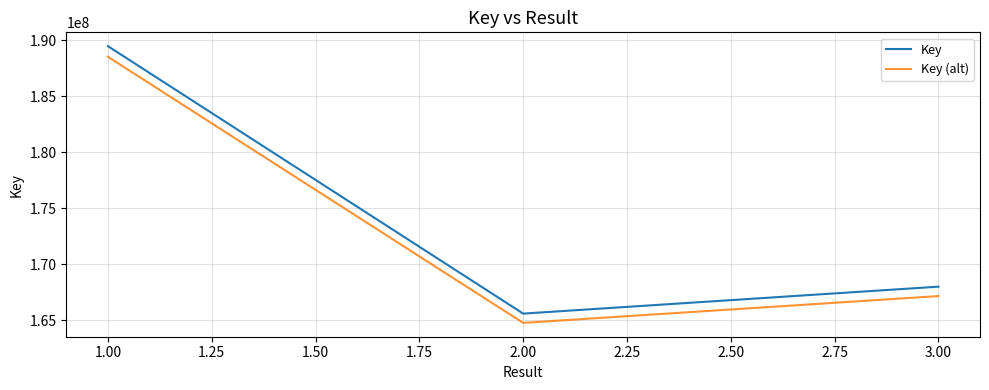

True or false: Key (alt) and Key cross at least once.

False